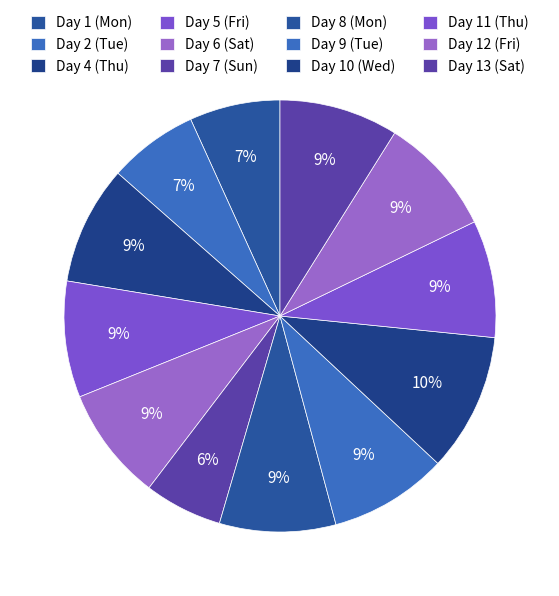

How many slices are in this pie chart?

12